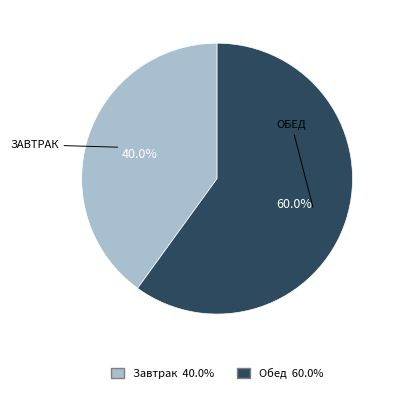

How many segments does this pie chart have?

2